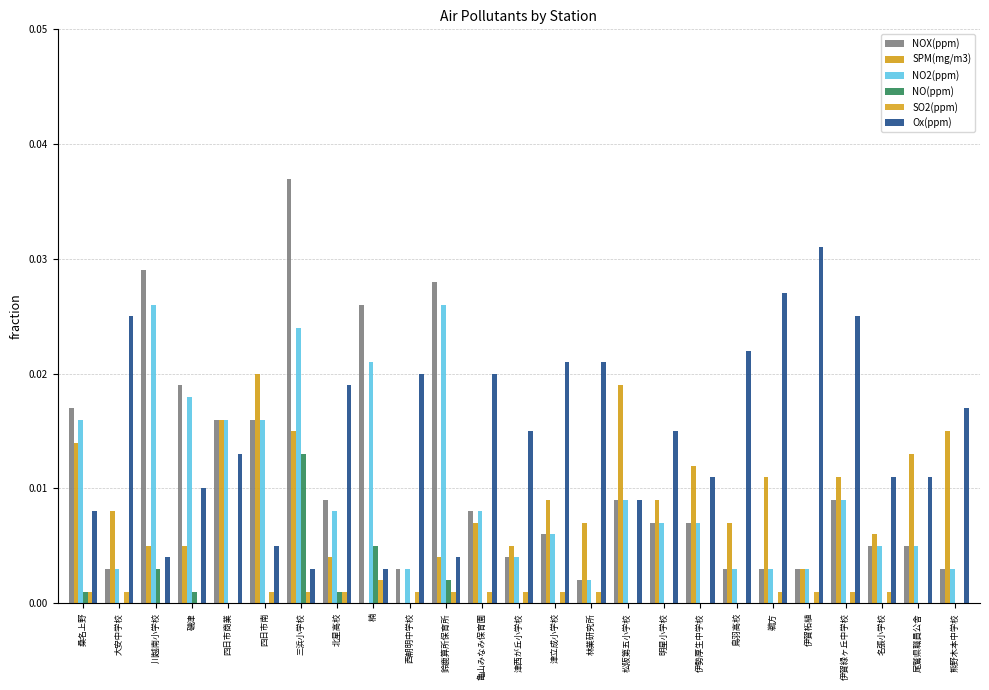

Where is NO(ppm) nearest to the value 0?

大安中学校